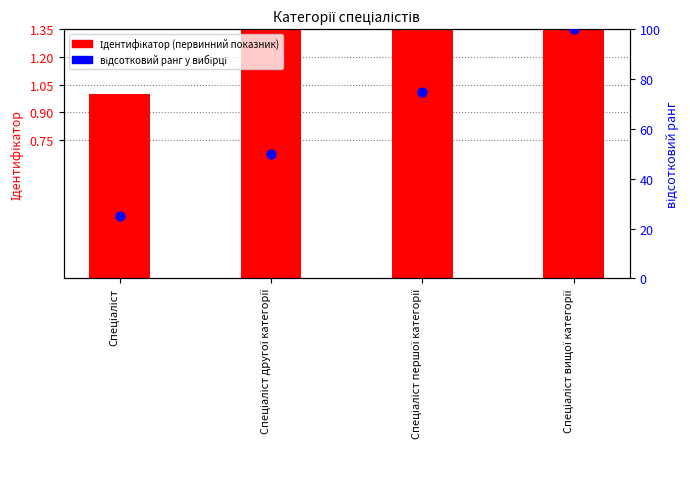

What are all the series names shown in the legend?

Ідентифікатор, відсотковий ранг